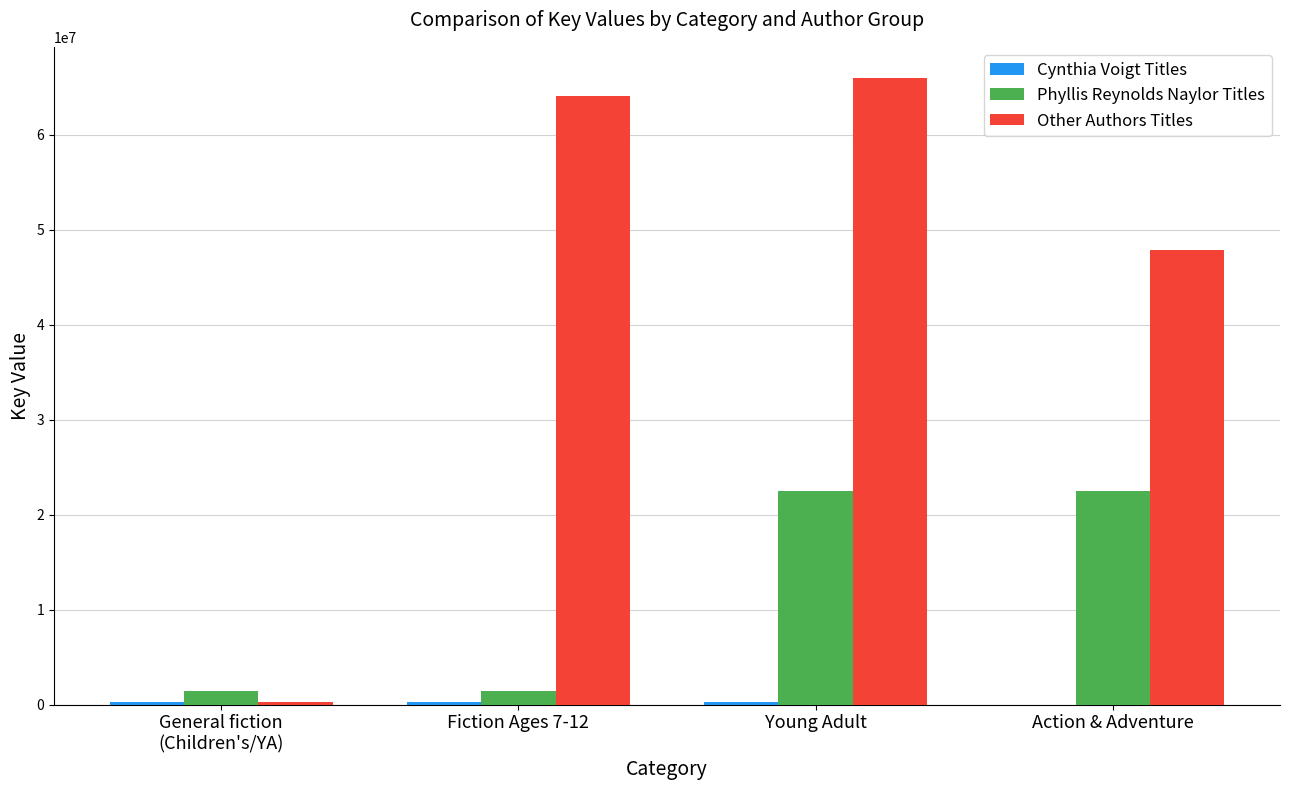

Which label corresponds to the largest value in the chart?

Young Adult